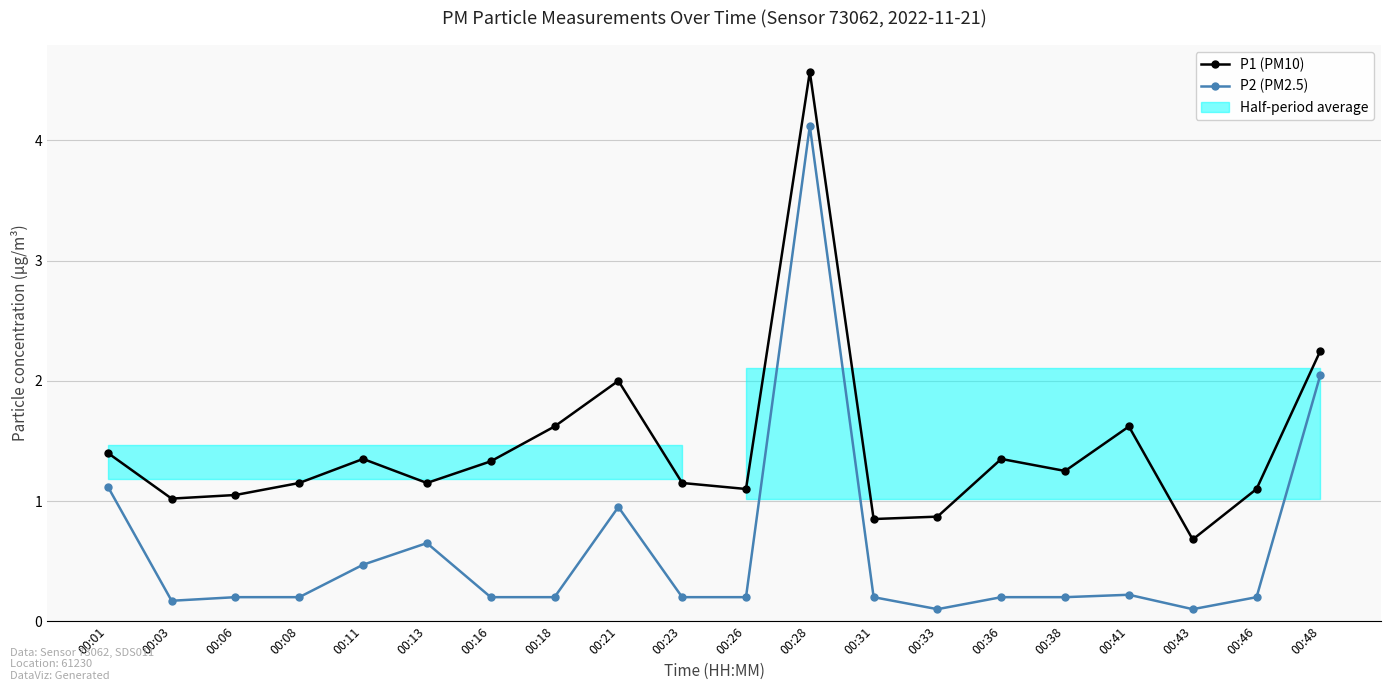

The value of P1 (PM10) at 00:11 is 1.4. True or false?

True